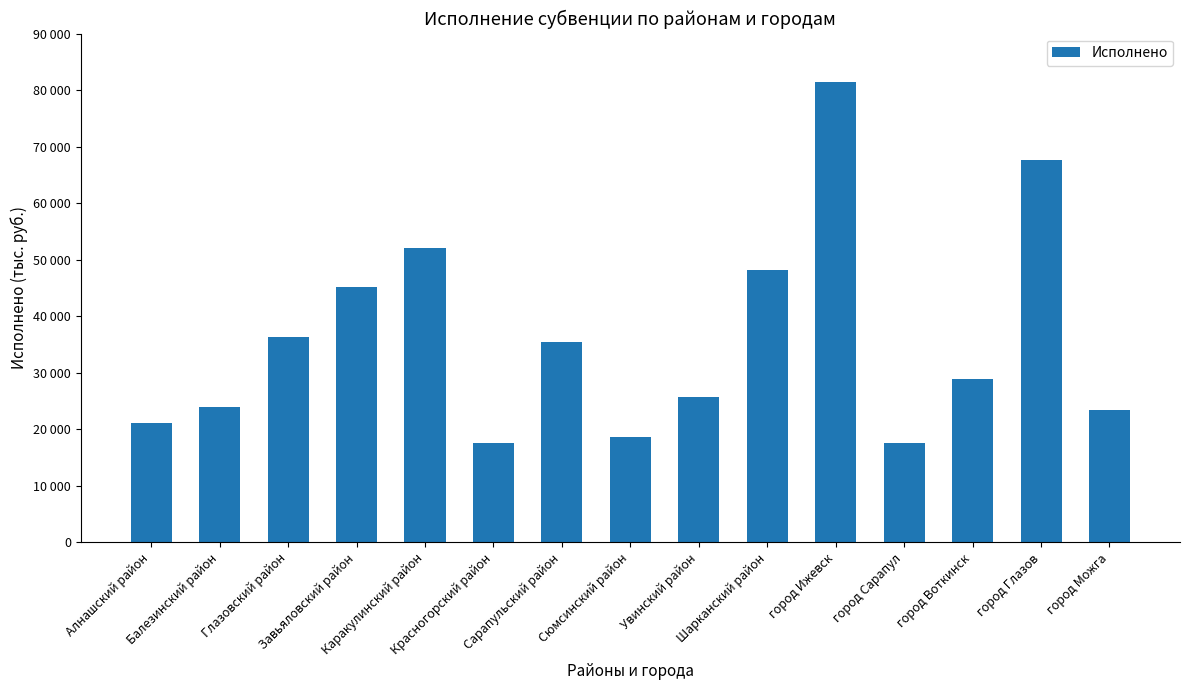

Are the bars grouped side by side (vs. stacked)?

No